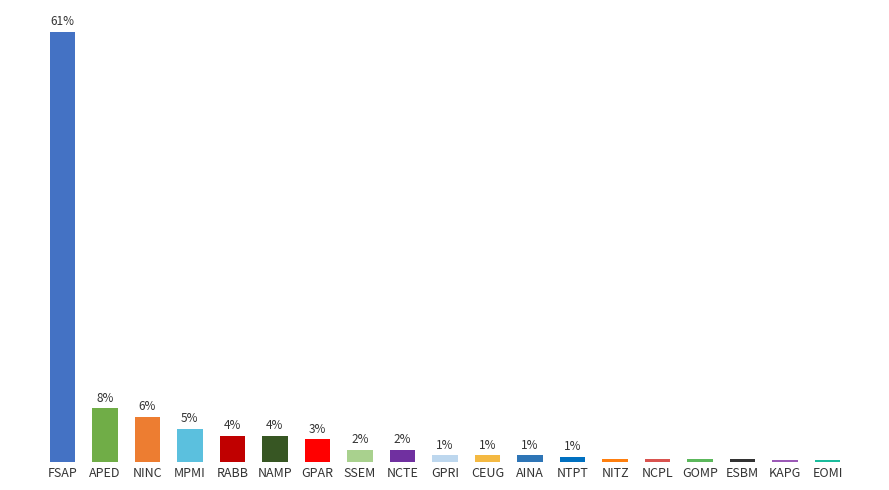

The chart shows a value of 0.7 at CEUG. True or false?

False